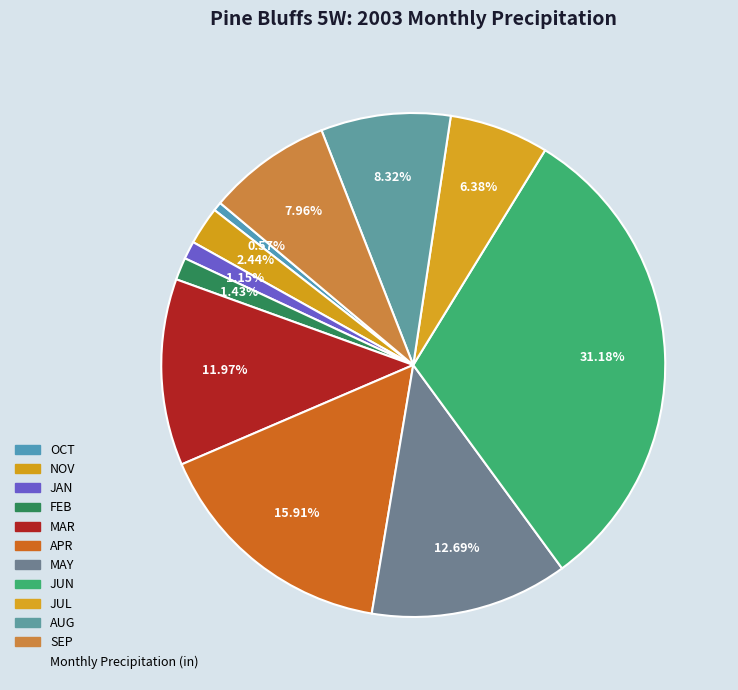

How many segments does this pie chart have?

11